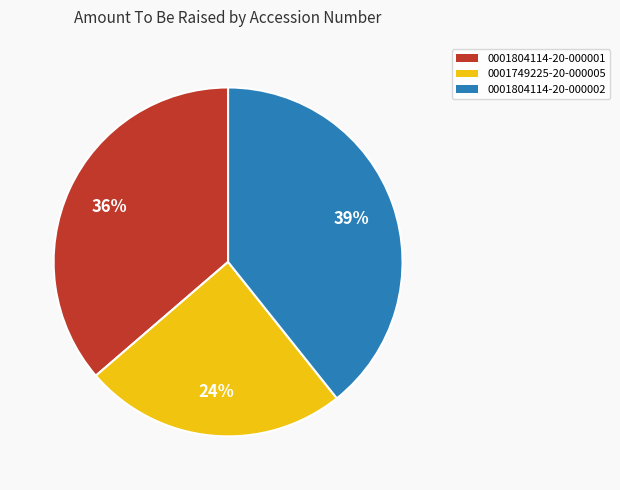

Is it true that 0001749225-20-000005 is 37% of the pie?

False